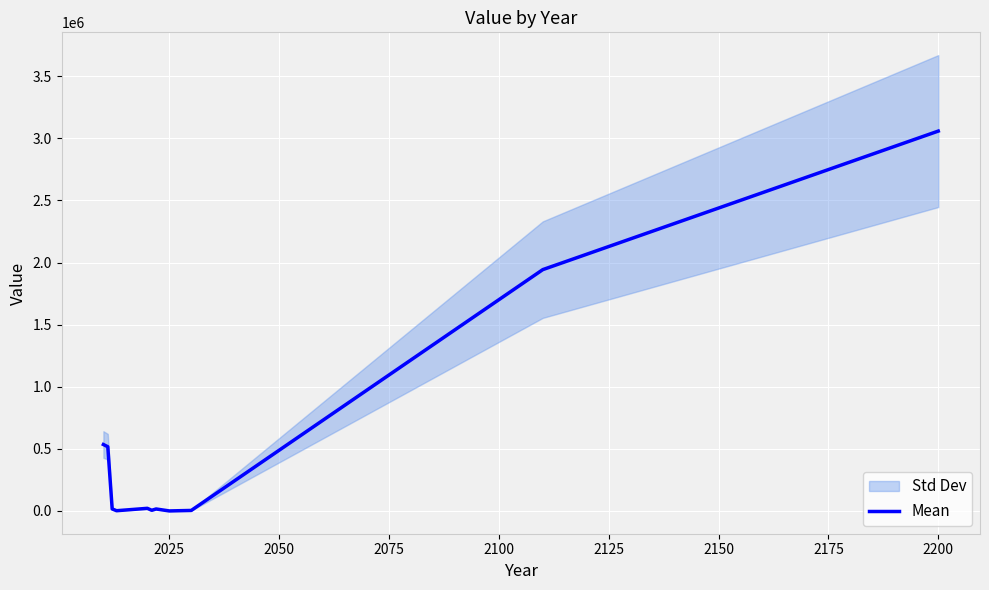

True or false: the data has more than 2 interior local peaks.

False